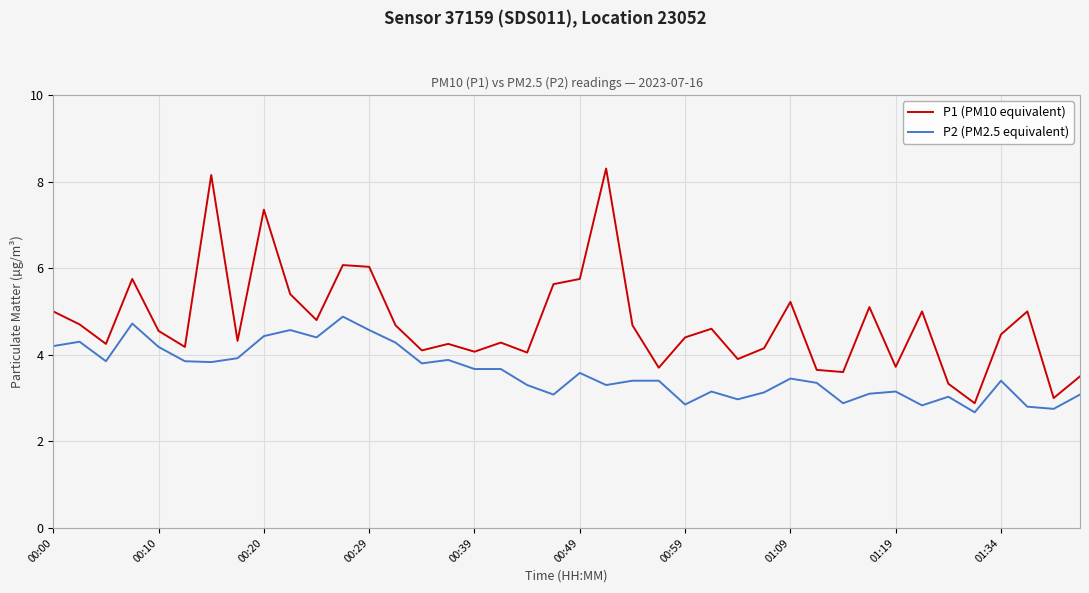

What is the difference between the second highest and minimum values in the P1 (PM10 equivalent) series?

5.3